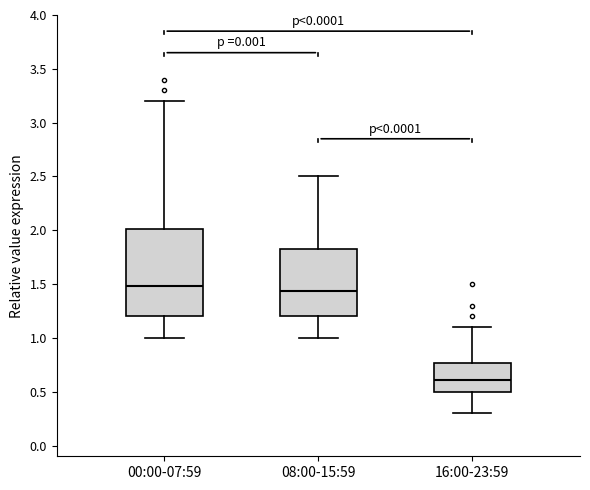

Comparing the boxes themselves (not the whiskers), which one is the tallest?

00:00-07:59